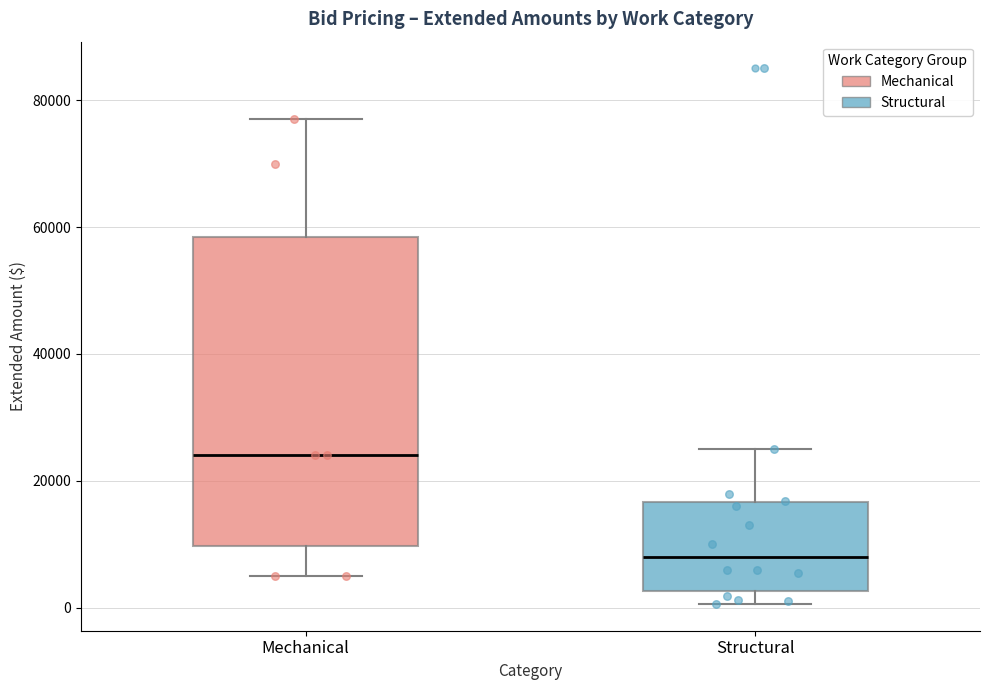

Reading left to right, transcribe this box plot: for each box, give where its median line is, the range the box spans, and where its two whiskers end, as read against the y-axis. The values are not printed on the chart, so give them approximately, as read against the axis.

Mechanical: median 24000, box 10000 to 58000, whiskers 6000 to 78000
Structural: median 8000, box 2000 to 16000, whiskers 0 to 26000